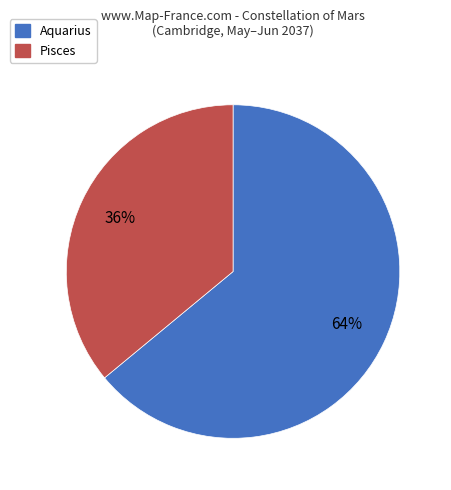

To the nearest percent, what portion does Aquarius represent?

64%